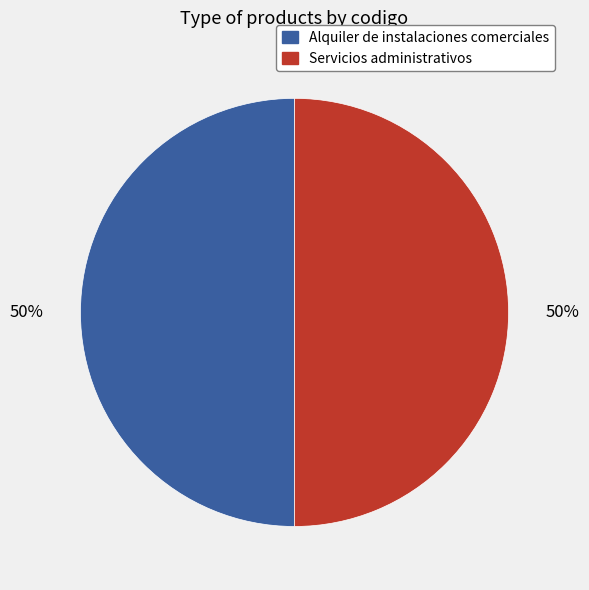

To the nearest percent, what is the combined percentage of Alquiler de instalaciones comerciales and Servicios administrativos?

100%